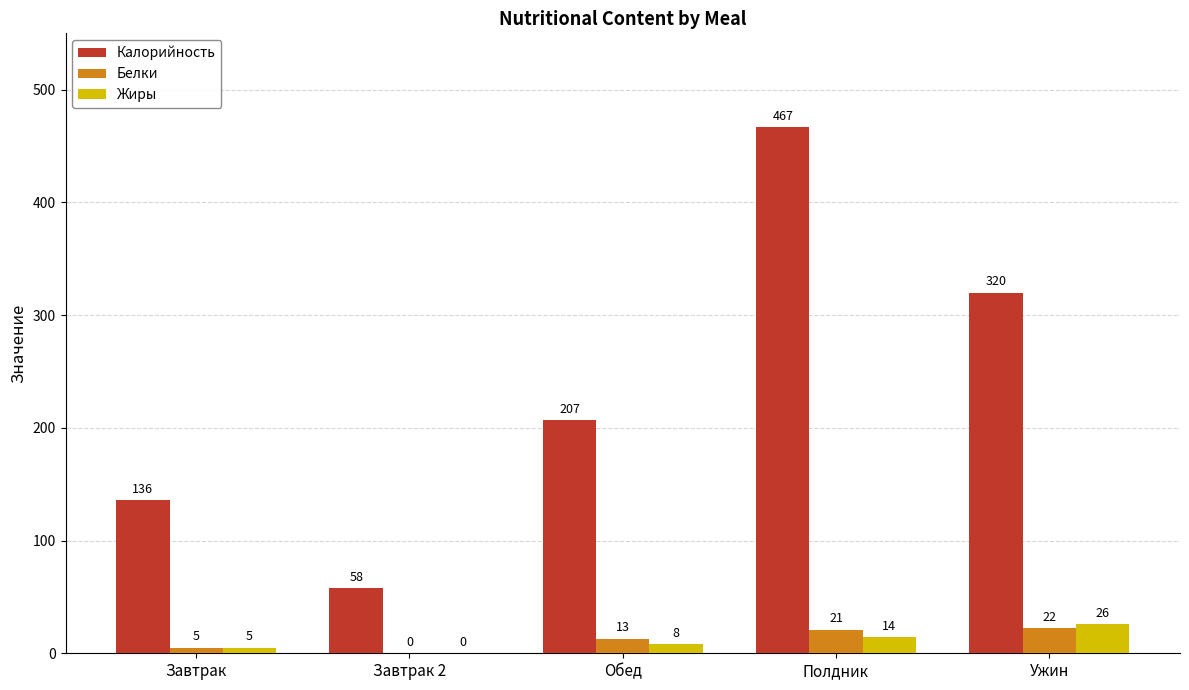

What is the total value across all series at Завтрак?

146